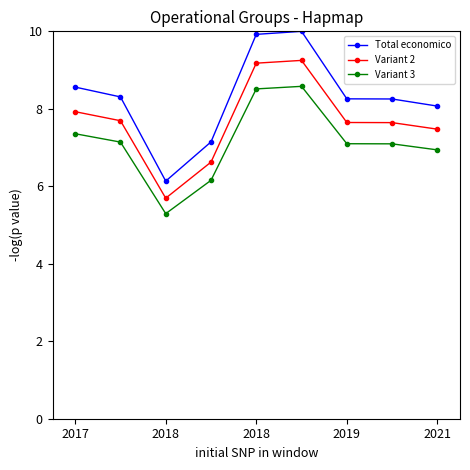

True or false: Variant 2 and Total economico cross at least once.

False